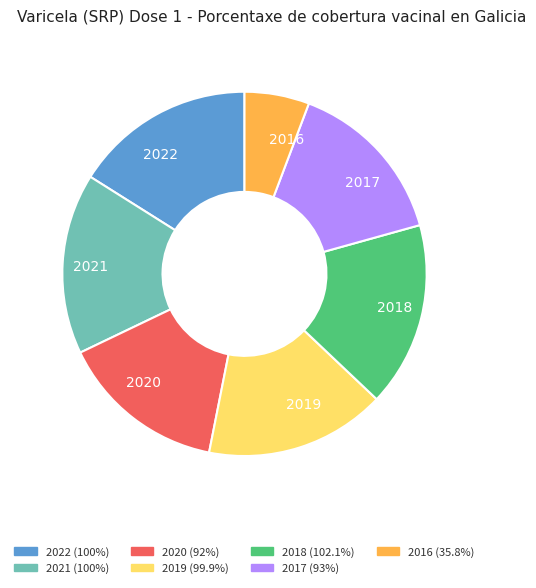

What is the ratio of the value at 2016 to the value at 2017?

0.4